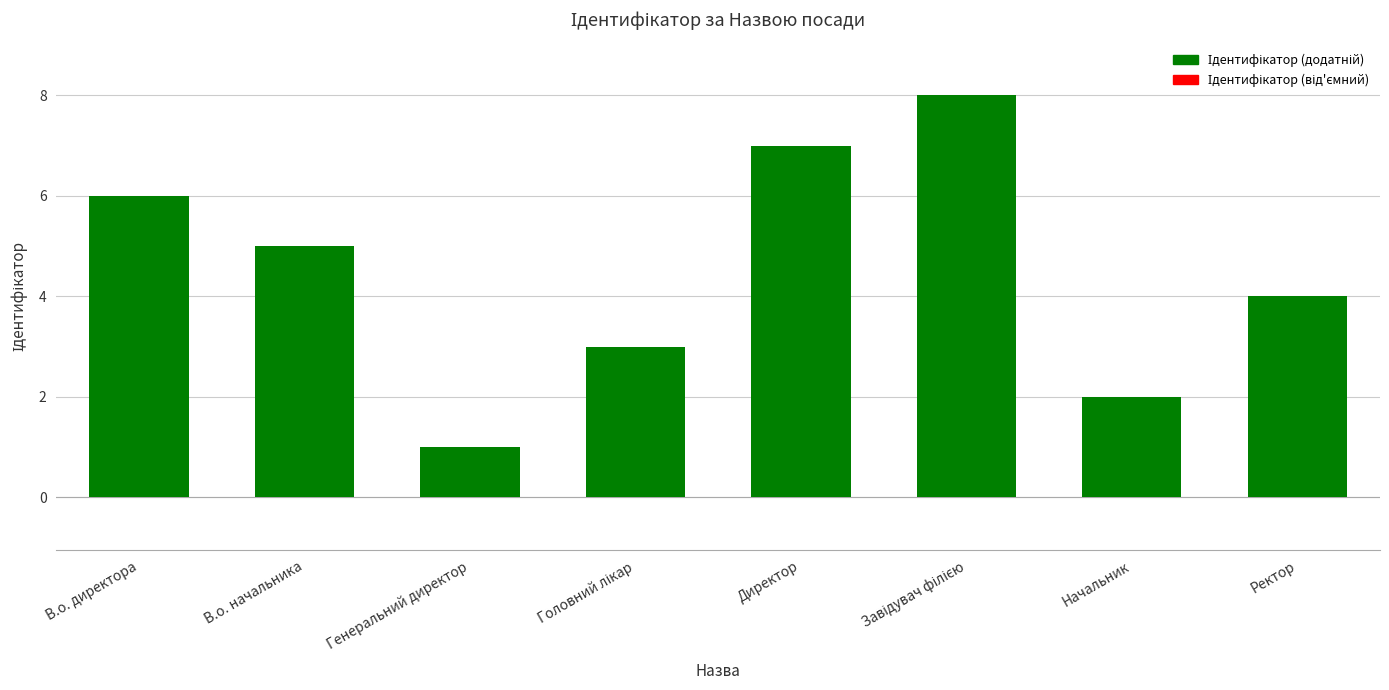

How many values are below 5?

4